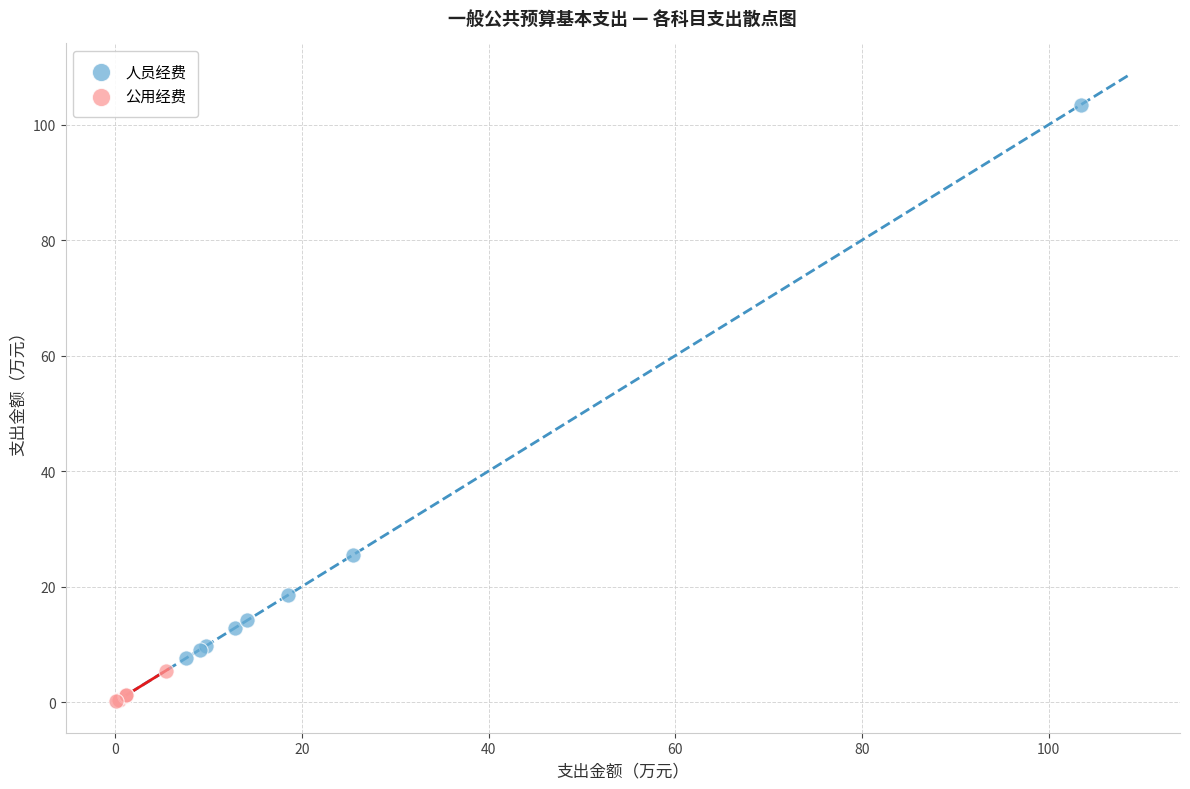

Which series has the largest Y range (max minus min)?

人员经费